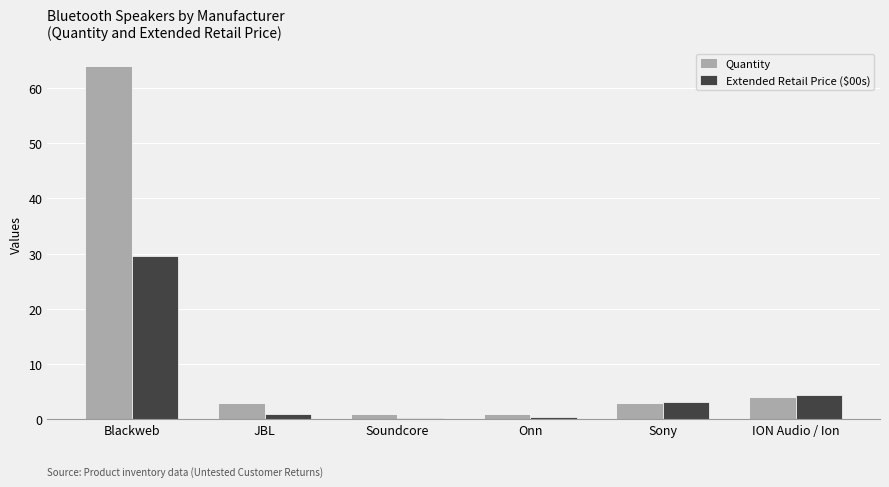

Rank the series by their average value, from highest to lowest.

Quantity, Extended Retail Price ($00s)